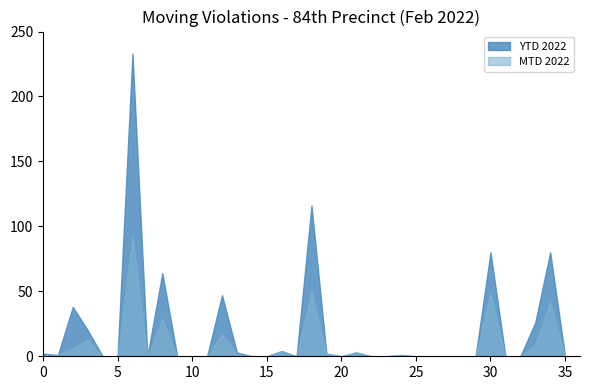

Reading left to right, extract all data points from this chart.

MTD 2022: Backing Unsafely=1	Bike Lane=1	Bus Lane=6	Cell Phone=13	Commercial Veh on Pkwy=0	Cruising For Passengers=0	Disobey Traffic Control Device=92	Driving Too Slow=0	Equipment=29	Equipment (Other)=0	Excessive Noise=0	Fail to Keep Right=0	Fail to yield ROW to Pedestrian=17	Failure to Signal=2	Failure to yield ROW to Vehicle=0	Following Too Closely=0	Improper Passing=4	Improper Taxi Pickup=0	Improper Turn=51	Improper/Missing Plates=2	Lamps on Bicycle=0	Motorcycle (Other)=3	Not Giving R of W to Veh.=0	Obstructed Plate=0	One Way Street=1	Overheight=0	Overlength=0	Overweight=0	Overwidth=0	Pavement Markings=0	Red Light=49	School Bus=0	Scooter In NYC=0	Seat Belt=9	Speeding=42	Spillback=0	TBTA Rule=0
YTD 2022: Backing Unsafely=2	Bike Lane=1	Bus Lane=38	Cell Phone=20	Commercial Veh on Pkwy=0	Cruising For Passengers=0	Disobey Traffic Control Device=233	Driving Too Slow=0	Equipment=64	Equipment (Other)=0	Excessive Noise=0	Fail to Keep Right=0	Fail to yield ROW to Pedestrian=47	Failure to Signal=3	Failure to yield ROW to Vehicle=0	Following Too Closely=0	Improper Passing=4	Improper Taxi Pickup=0	Improper Turn=116	Improper/Missing Plates=2	Lamps on Bicycle=0	Motorcycle (Other)=3	Not Giving R of W to Veh.=0	Obstructed Plate=0	One Way Street=1	Overheight=0	Overlength=0	Overweight=0	Overwidth=0	Pavement Markings=0	Red Light=80	School Bus=0	Scooter In NYC=0	Seat Belt=26	Speeding=80	Spillback=0	TBTA Rule=0